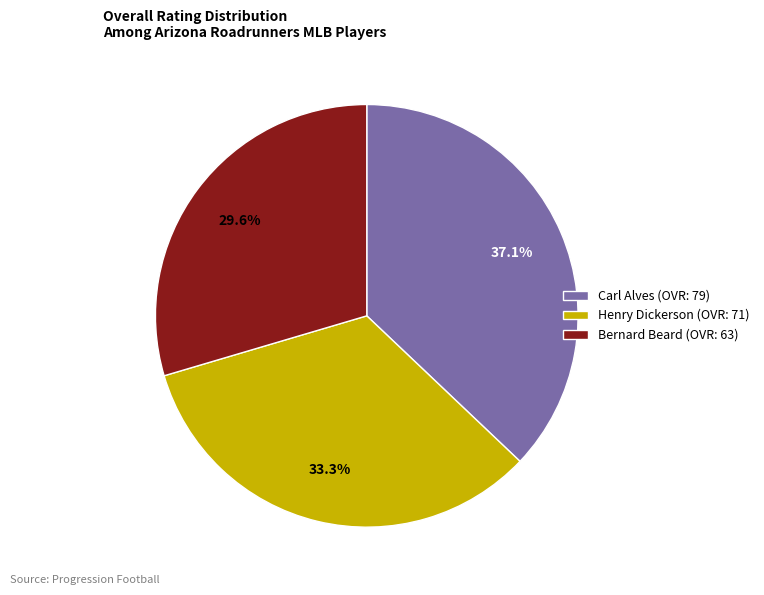

To the nearest percent, what is the combined percentage of Carl and Henry?

70%